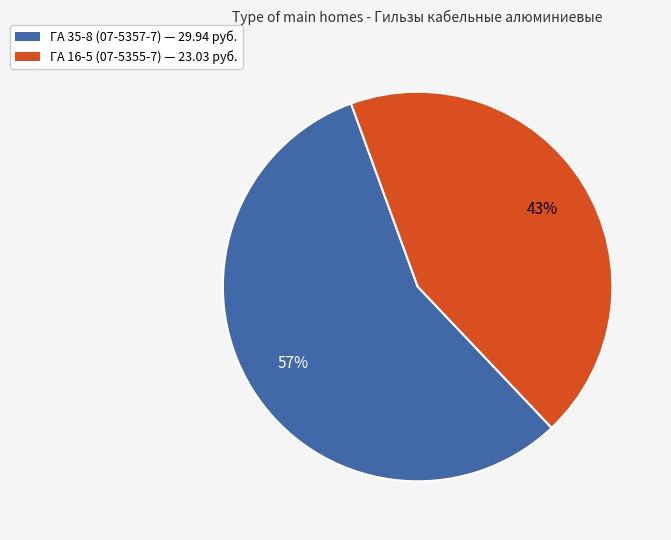

To the nearest percent, what is the average slice percentage?

50%